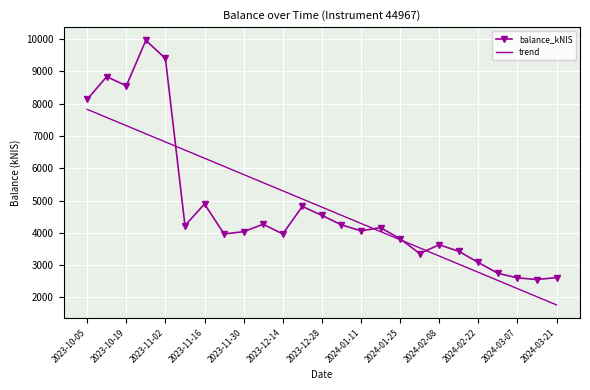

After their last crossing, which series has the higher values: trend or balance_kNIS?

balance_kNIS